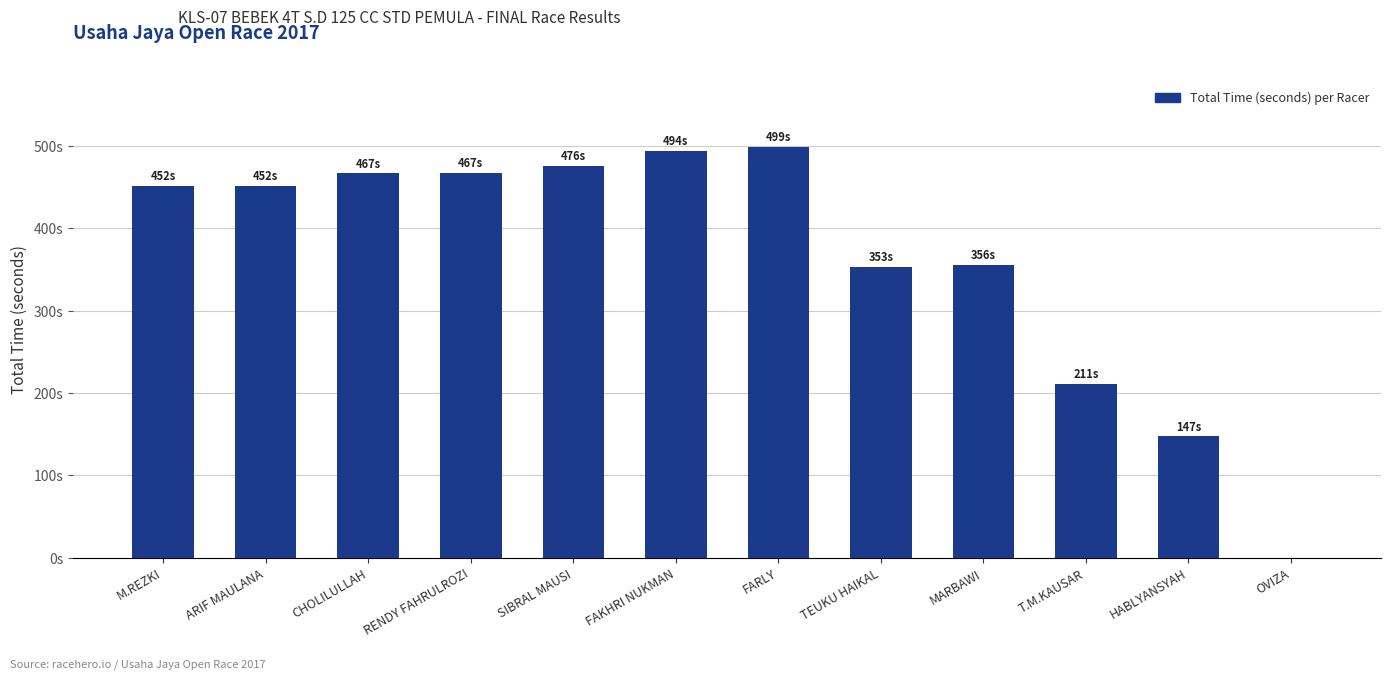

What is the greatest value displayed?

499.1